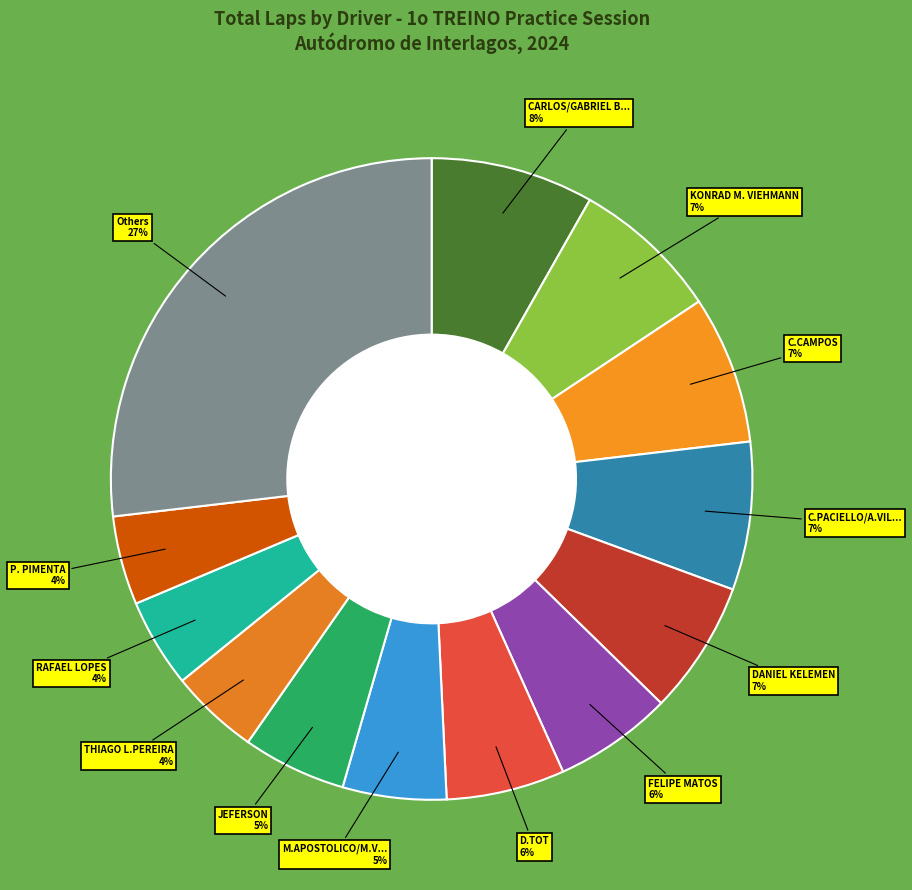

How many slices are in this pie chart?

13